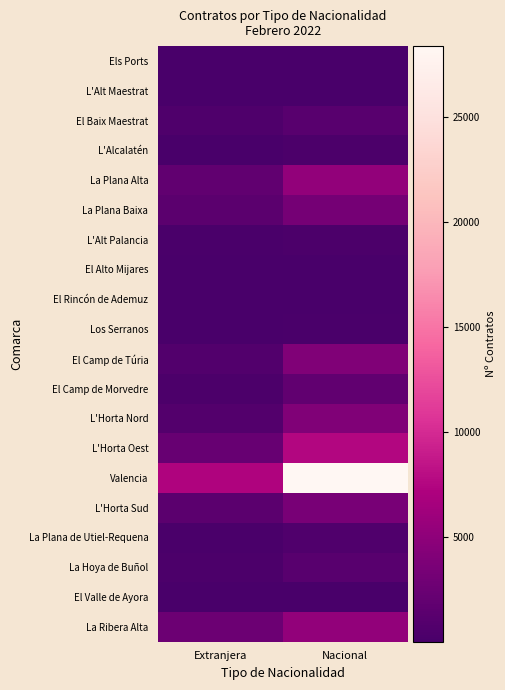

Reading left to right, list all the values displayed in this chart.

Els Ports: Extranjera=20	Nacional=43
L'Alt Maestrat: Extranjera=101	Nacional=52
El Baix Maestrat: Extranjera=516	Nacional=1117
L'Alcalatén: Extranjera=62	Nacional=311
La Plana Alta: Extranjera=1779	Nacional=5282
La Plana Baixa: Extranjera=1429	Nacional=3280
L'Alt Palancia: Extranjera=128	Nacional=281
El Alto Mijares: Extranjera=4	Nacional=26
El Rincón de Ademuz: Extranjera=9	Nacional=33
Los Serranos: Extranjera=47	Nacional=164
El Camp de Túria: Extranjera=684	Nacional=4085
El Camp de Morvedre: Extranjera=316	Nacional=1781
L'Horta Nord: Extranjera=839	Nacional=4005
L'Horta Oest: Extranjera=2290	Nacional=7495
Valencia: Extranjera=7207	Nacional=28360
L'Horta Sud: Extranjera=1358	Nacional=3444
La Plana de Utiel-Requena: Extranjera=156	Nacional=628
La Hoya de Buñol: Extranjera=306	Nacional=1168
El Valle de Ayora: Extranjera=30	Nacional=114
La Ribera Alta: Extranjera=2650	Nacional=5275